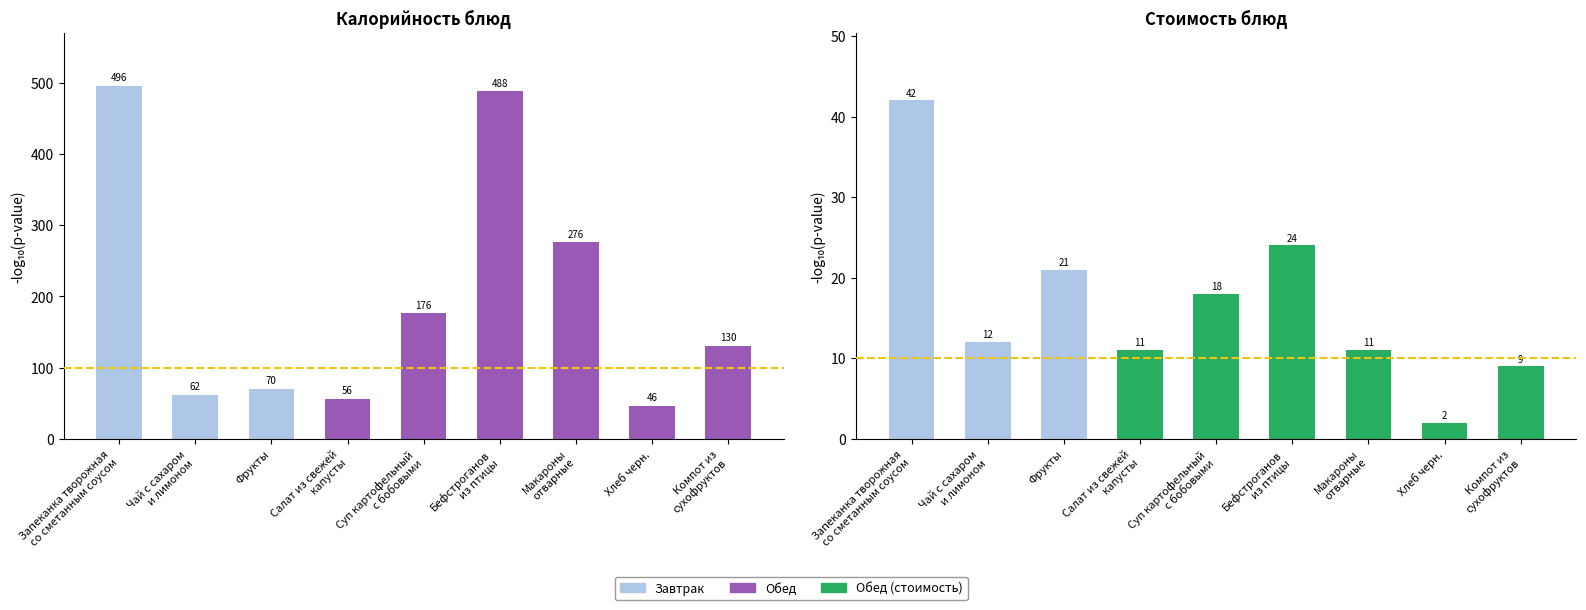

Between Хлеб черн. and Компот из
сухофруктов, which is larger?

Компот из
сухофруктов